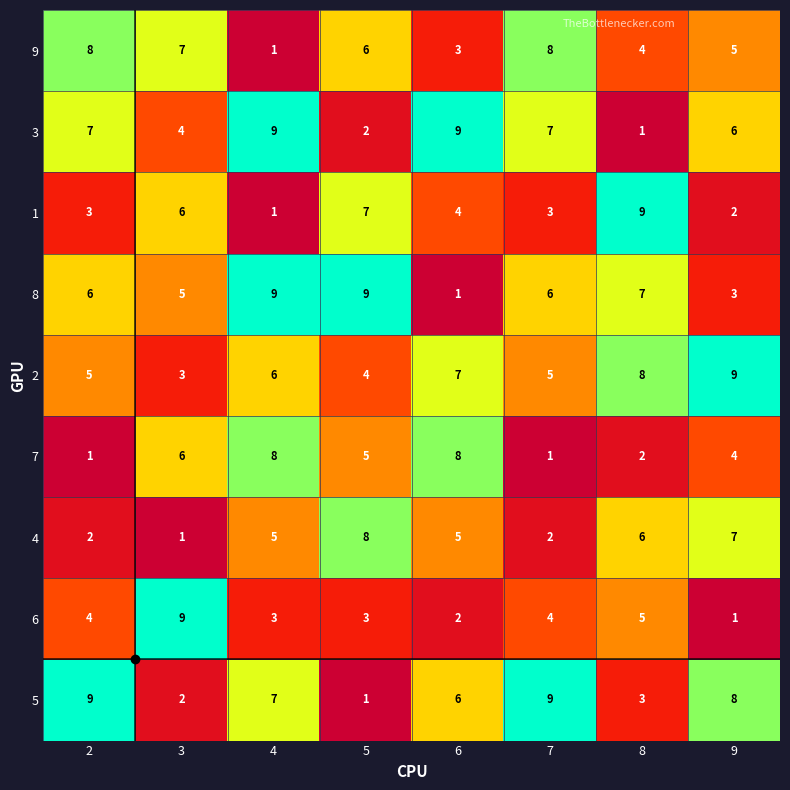

What is the difference between the maximum and minimum values in the 7 series?

7